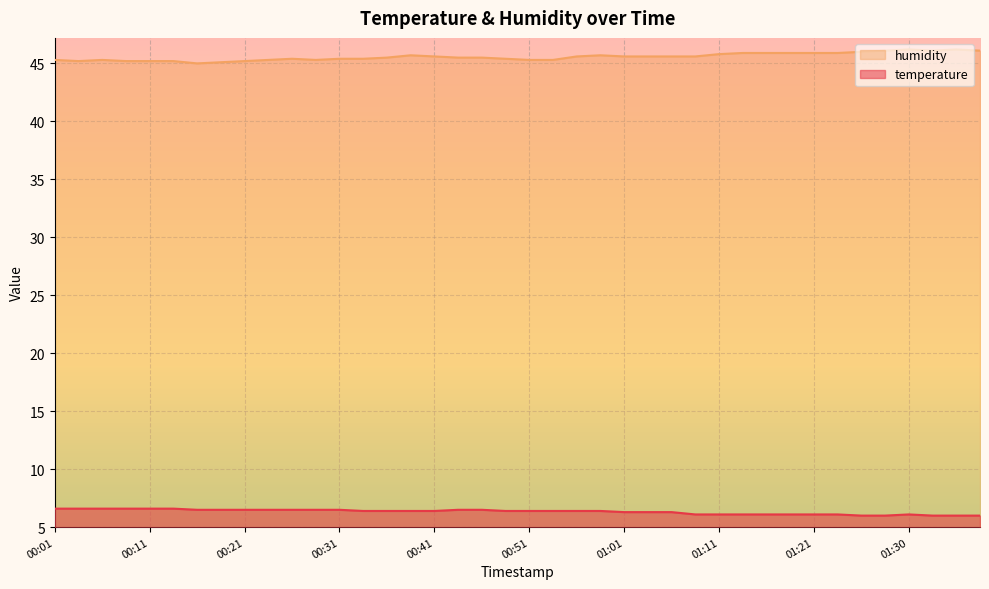

Reading left to right, transcribe all the data shown in this chart.

temperature: 00:01=6.6	00:04=6.6	00:06=6.6	00:09=6.6	00:11=6.6	00:14=6.6	00:16=6.5	00:18=6.5	00:21=6.5	00:23=6.5	00:26=6.5	00:28=6.5	00:31=6.5	00:33=6.4	00:36=6.4	00:38=6.4	00:41=6.4	00:43=6.5	00:46=6.5	00:48=6.4	00:51=6.4	00:53=6.4	00:56=6.4	00:58=6.4	01:01=6.3	01:03=6.3	01:06=6.3	01:08=6.1	01:11=6.1	01:13=6.1	01:16=6.1	01:18=6.1	01:21=6.1	01:23=6.1	01:25=6.0	01:28=6.0	01:30=6.1	01:33=6.0	01:35=6.0	01:38=6.0
humidity: 00:01=45.3	00:04=45.2	00:06=45.3	00:09=45.2	00:11=45.2	00:14=45.2	00:16=45.0	00:18=45.1	00:21=45.2	00:23=45.3	00:26=45.4	00:28=45.3	00:31=45.4	00:33=45.4	00:36=45.5	00:38=45.7	00:41=45.6	00:43=45.5	00:46=45.5	00:48=45.4	00:51=45.3	00:53=45.3	00:56=45.6	00:58=45.7	01:01=45.6	01:03=45.6	01:06=45.6	01:08=45.6	01:11=45.8	01:13=45.9	01:16=45.9	01:18=45.9	01:21=45.9	01:23=45.9	01:25=46.0	01:28=46.1	01:30=46.2	01:33=46.1	01:35=46.2	01:38=46.1